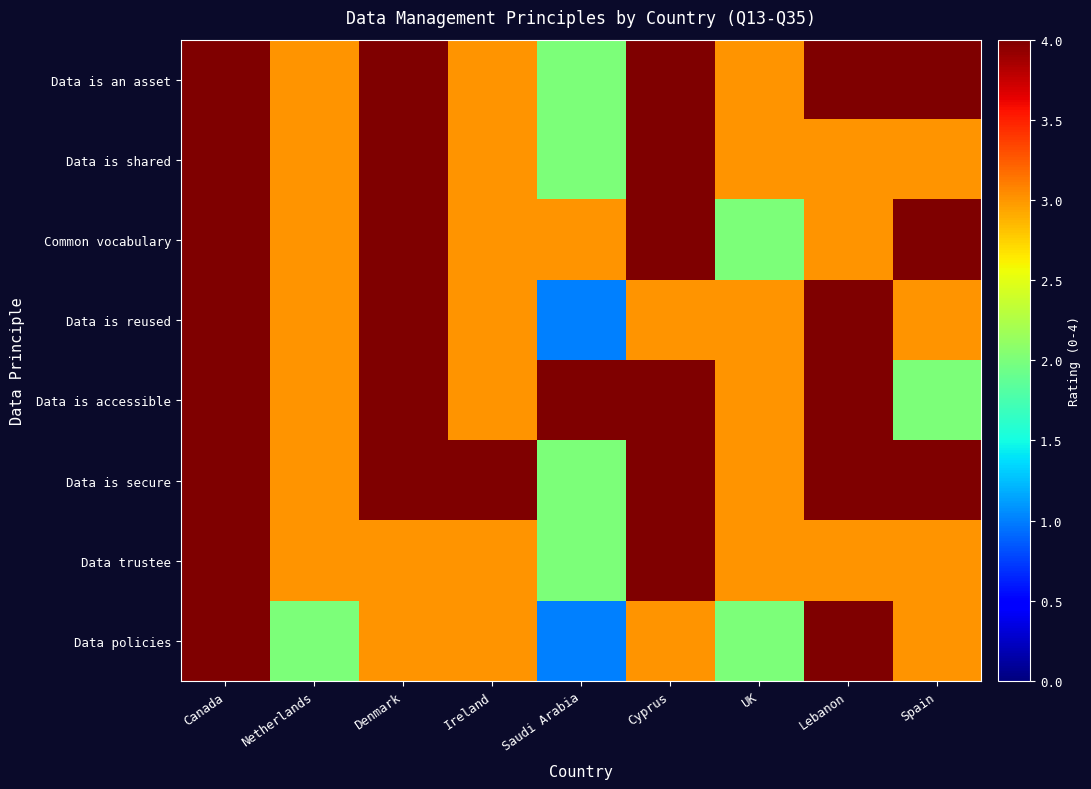

Reading right to left, transcribe all the data shown in this chart.

Data is an asset: Spain=4	Lebanon=4	UK=3	Cyprus=4	Saudi Arabia=2	Ireland=3	Denmark=4	Netherlands=3	Canada=4
Data is shared: Spain=3	Lebanon=3	UK=3	Cyprus=4	Saudi Arabia=2	Ireland=3	Denmark=4	Netherlands=3	Canada=4
Common vocabulary: Spain=4	Lebanon=3	UK=2	Cyprus=4	Saudi Arabia=3	Ireland=3	Denmark=4	Netherlands=3	Canada=4
Data is reused: Spain=3	Lebanon=4	UK=3	Cyprus=3	Saudi Arabia=1	Ireland=3	Denmark=4	Netherlands=3	Canada=4
Data is accessible: Spain=2	Lebanon=4	UK=3	Cyprus=4	Saudi Arabia=4	Ireland=3	Denmark=4	Netherlands=3	Canada=4
Data is secure: Spain=4	Lebanon=4	UK=3	Cyprus=4	Saudi Arabia=2	Ireland=4	Denmark=4	Netherlands=3	Canada=4
Data trustee: Spain=3	Lebanon=3	UK=3	Cyprus=4	Saudi Arabia=2	Ireland=3	Denmark=3	Netherlands=3	Canada=4
Data policies: Spain=3	Lebanon=4	UK=2	Cyprus=3	Saudi Arabia=1	Ireland=3	Denmark=3	Netherlands=2	Canada=4